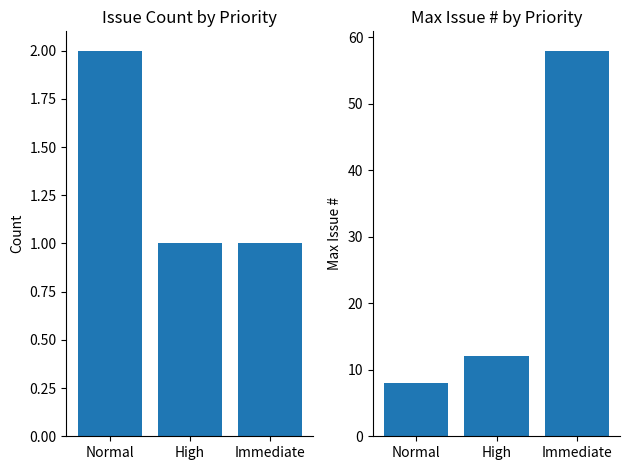

Rank the series by their average value, from highest to lowest.

Max Issue #, Count